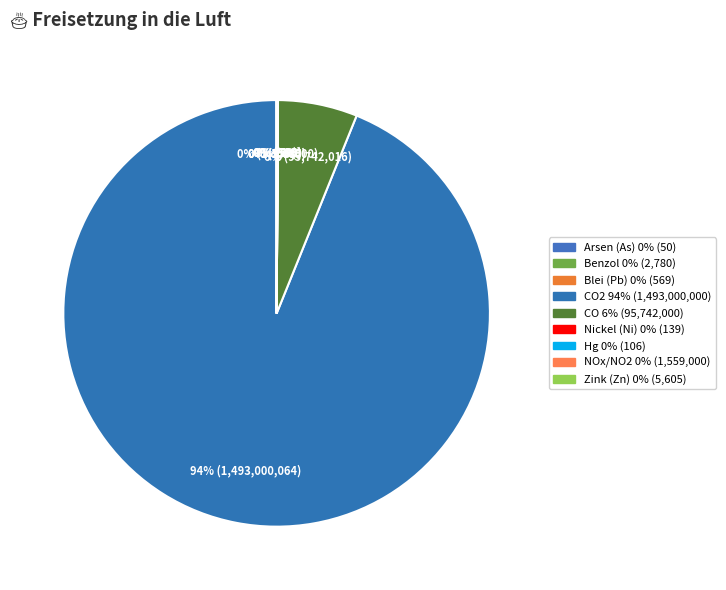

What portion of the pie excludes Arsen und Verbindungen (als As)?

100.0%